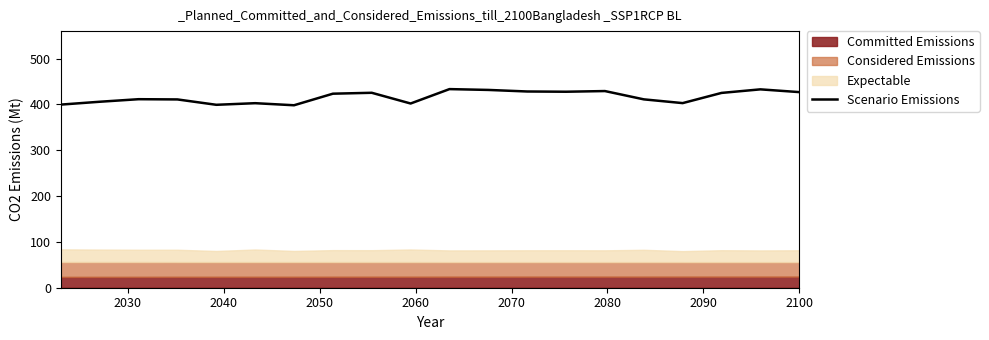

What is the sum of all values?

8327.8